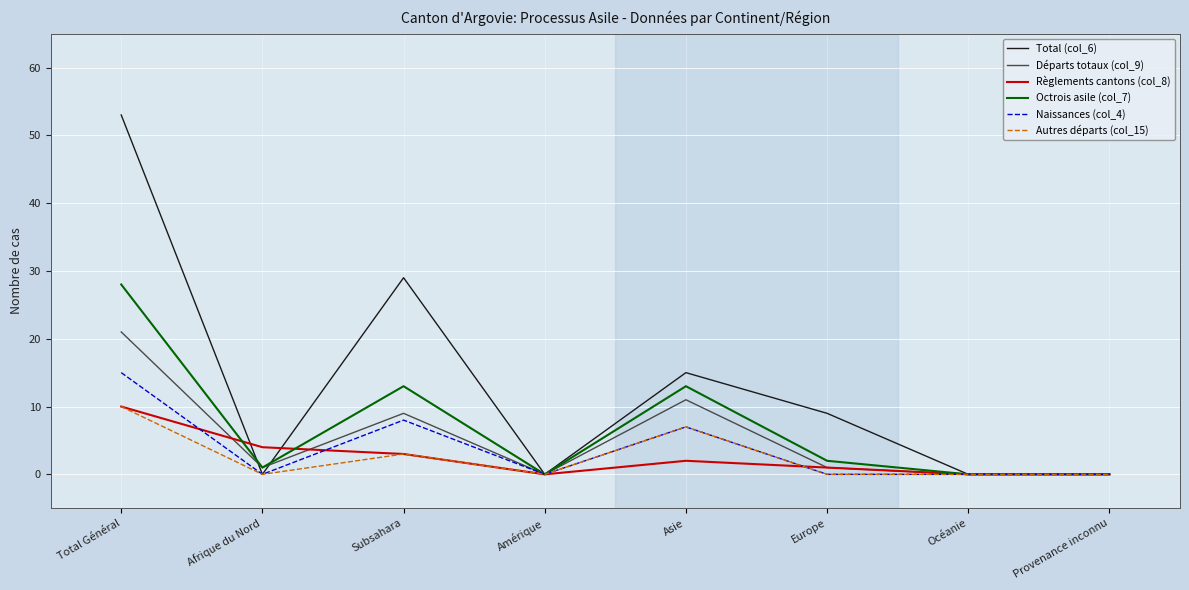

What is the difference between the Total (col_6) values at Subsahara and Total Général?

24